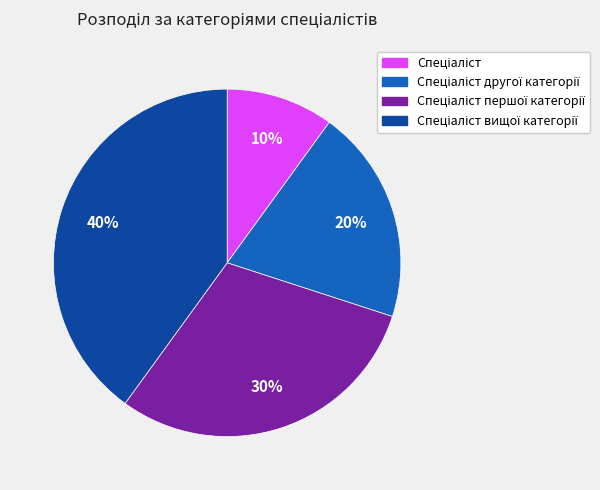

To the nearest percent, what is the difference between the largest and smallest slice percentages?

30%